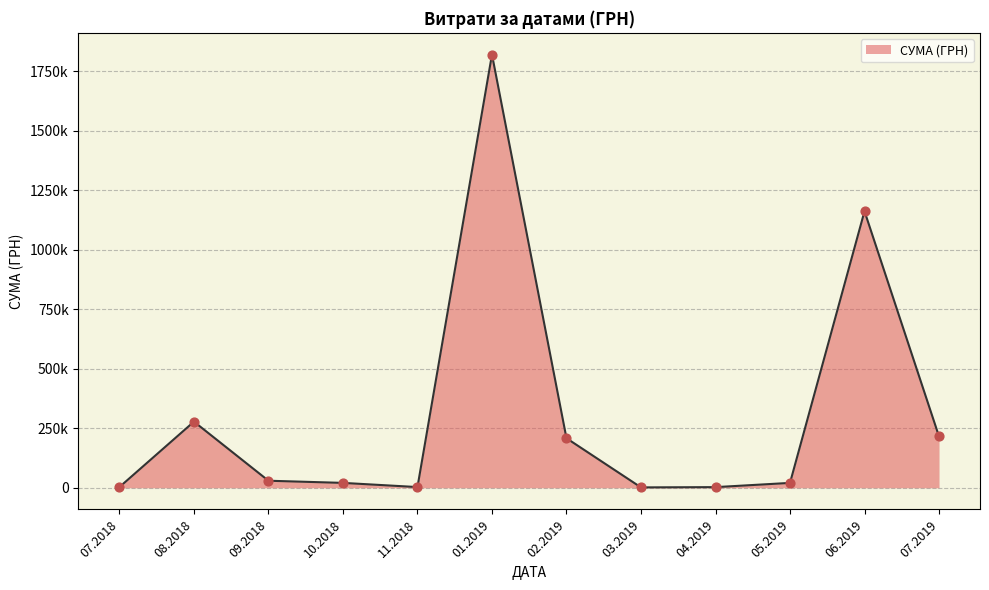

Does the chart have visible grid lines?

Yes